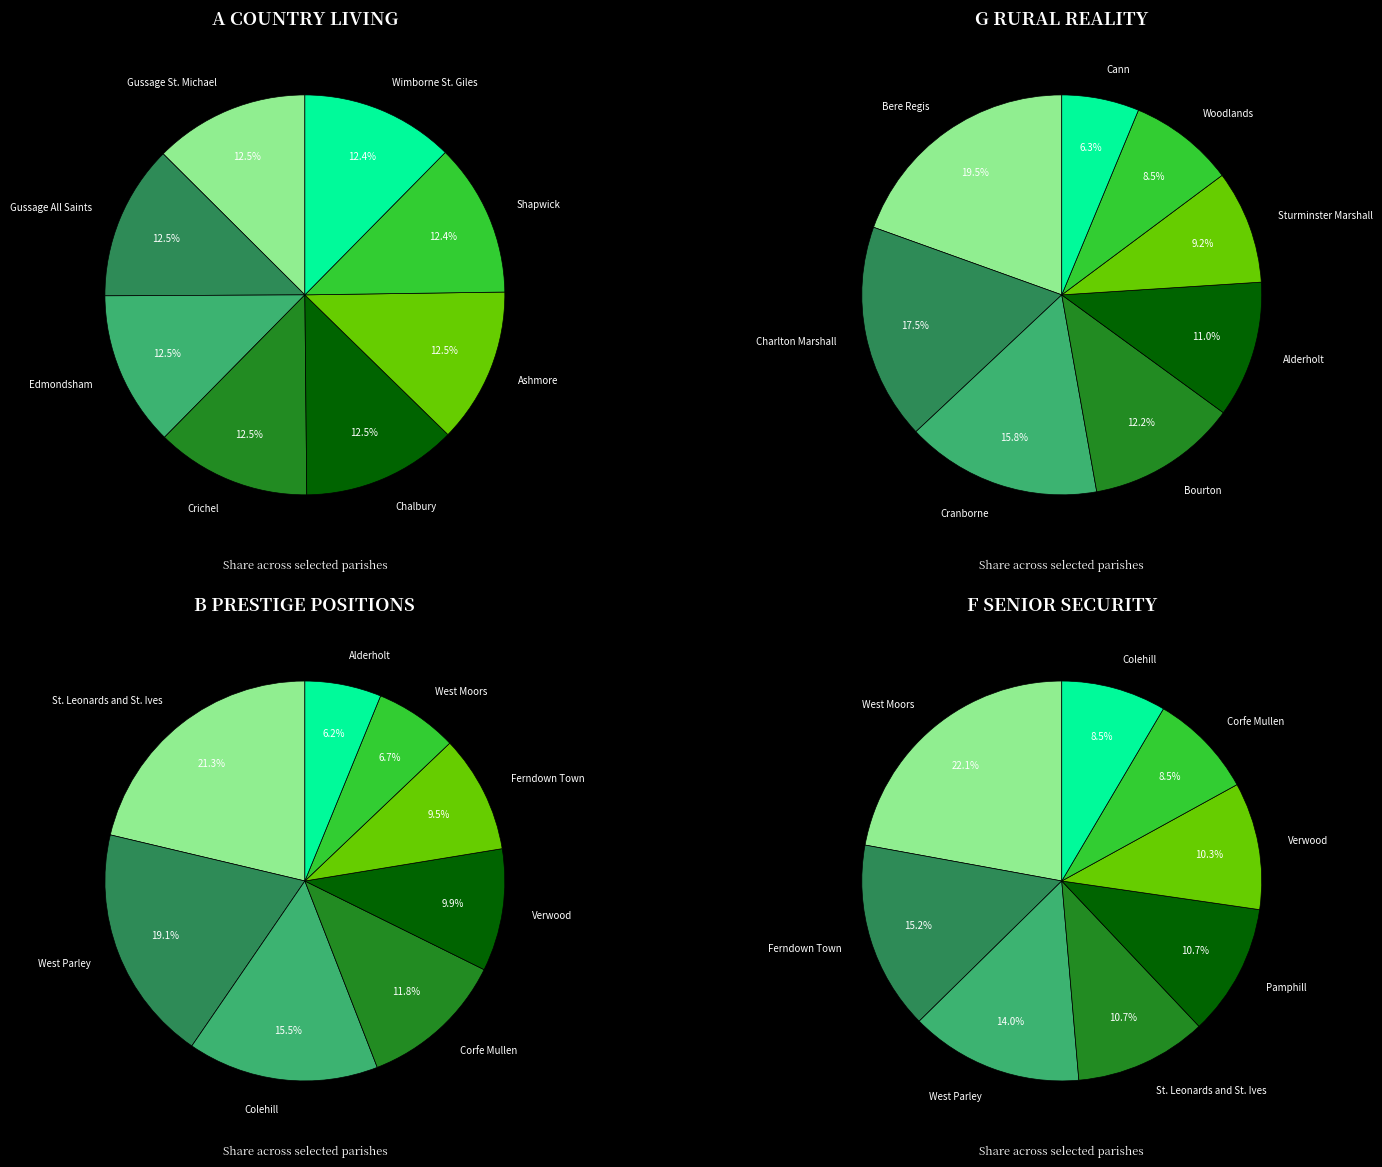

Does any single category account for the majority?

No